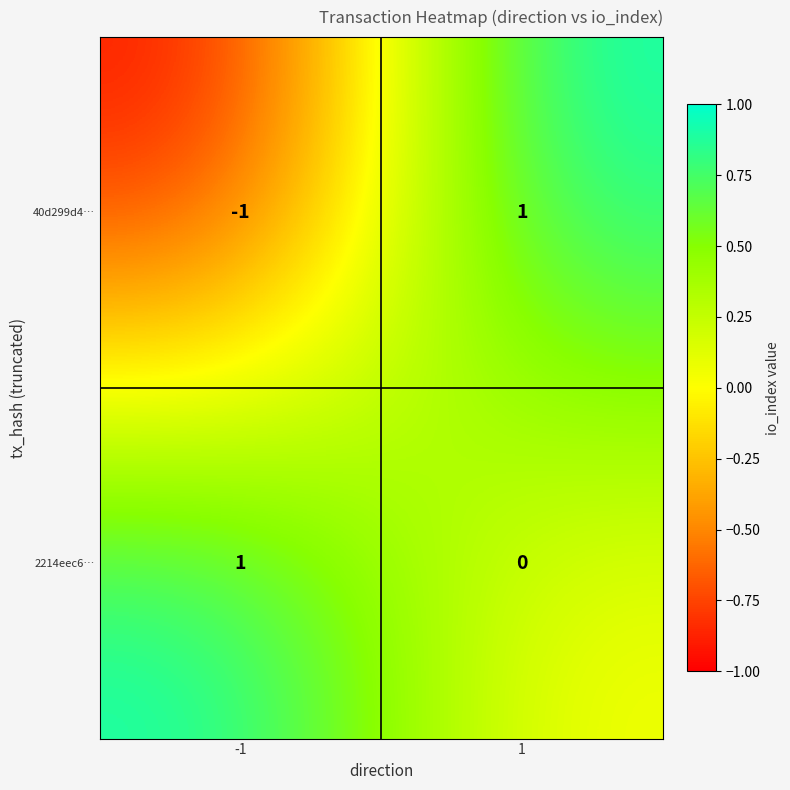

What is the greatest value displayed?

1